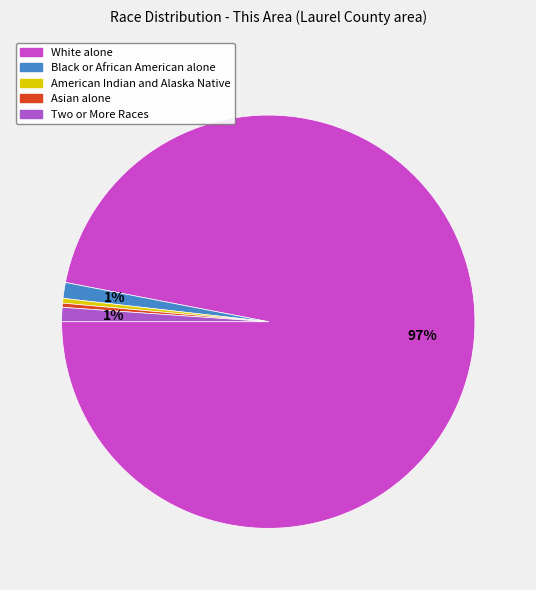

How many slices are in this pie chart?

5